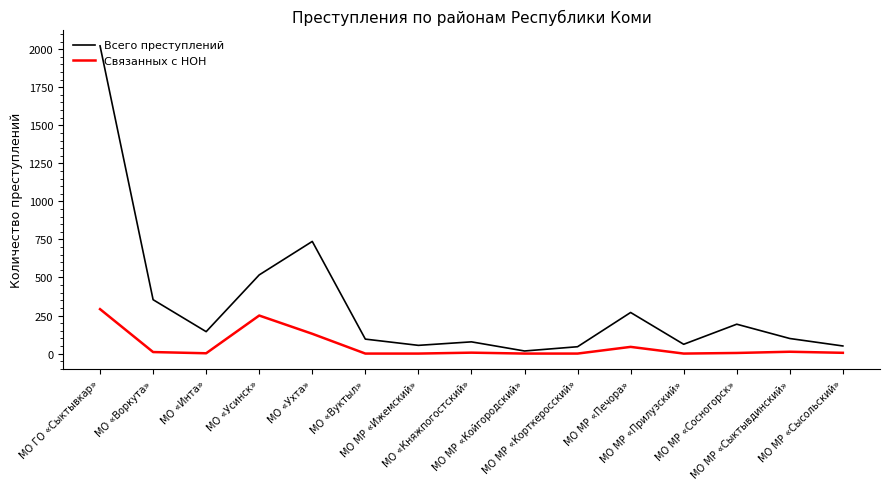

Which series has the widest spread of values?

Всего преступлений